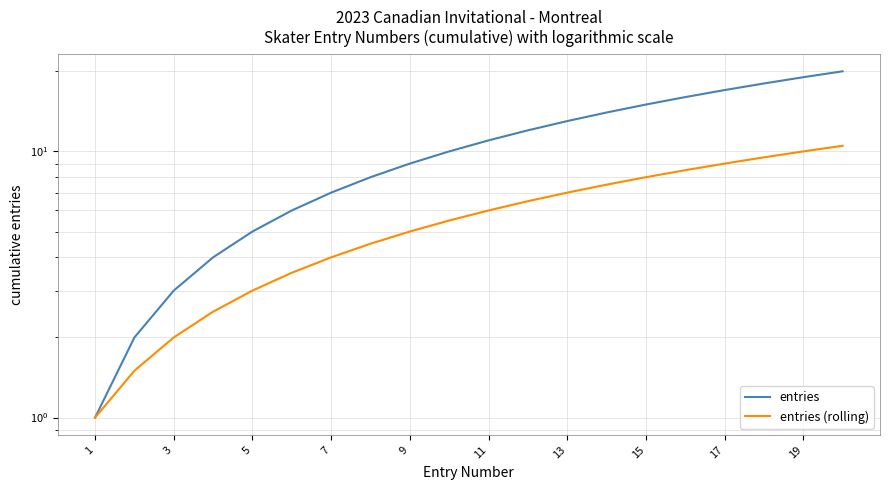

True or false: entries (rolling) has a value of 5.5 at 17.

False